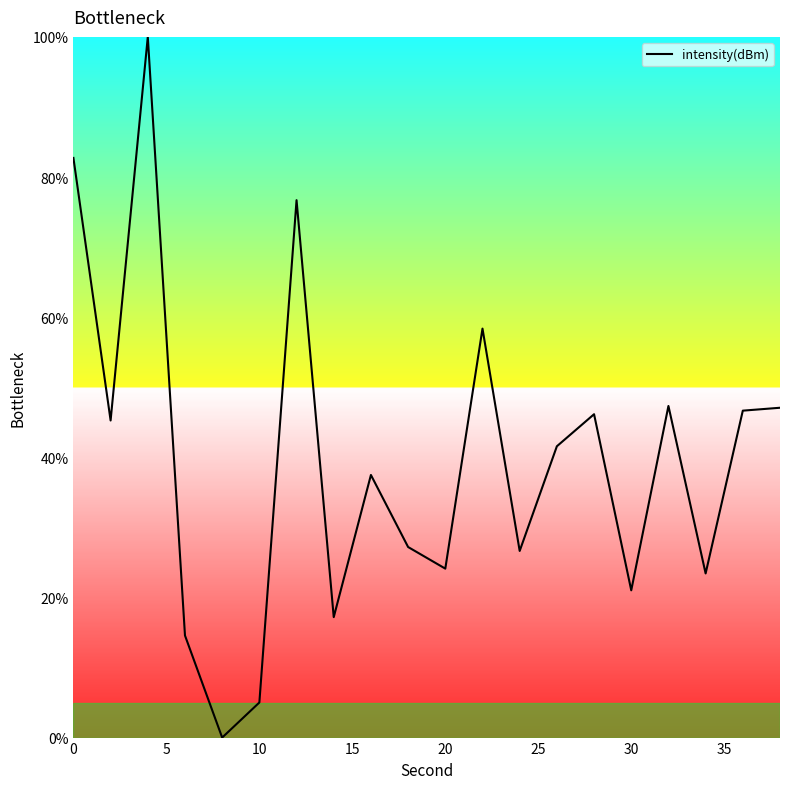

What is the difference between the maximum and minimum values?

100.0